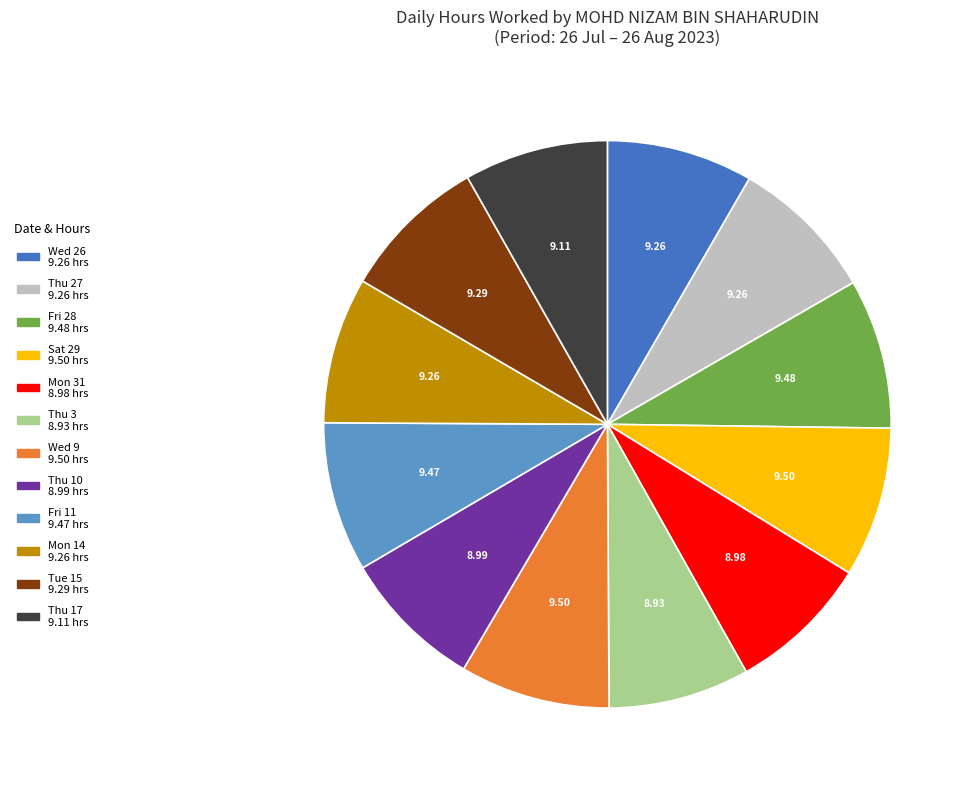

What is the ratio of the value at Fri 28 9.48 hrs to the value at Thu 17 9.11 hrs?

1.0